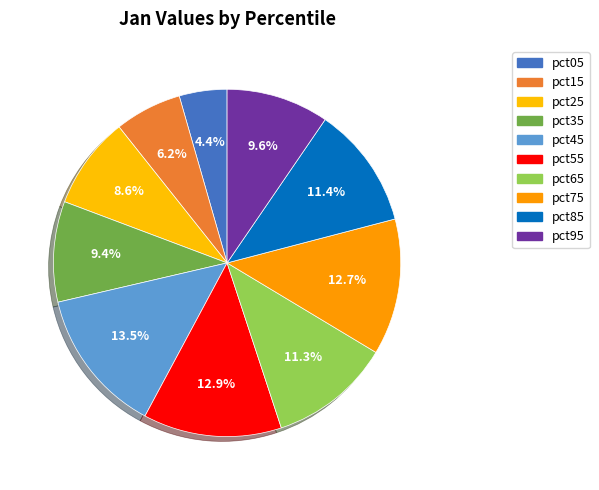

To the nearest percent, what is the difference between the largest and smallest slice percentages?

9%